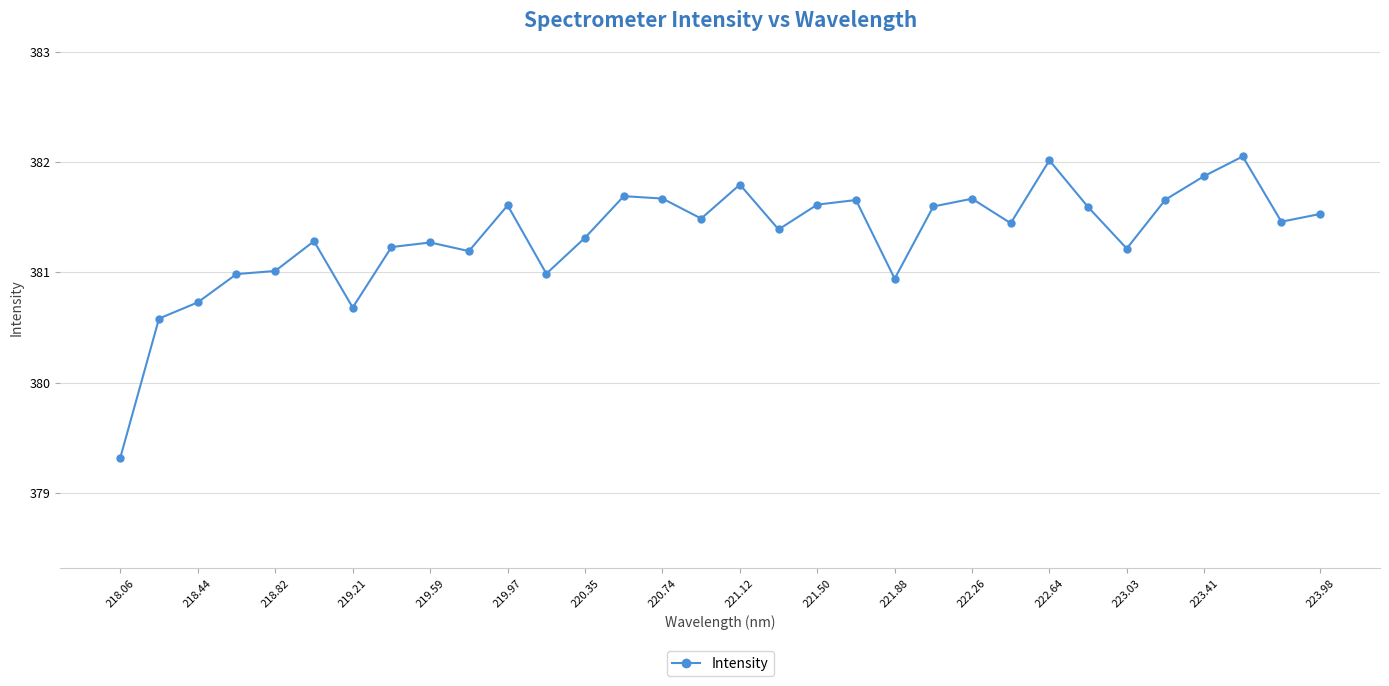

What is the value of the 12th point from the left?

381.0